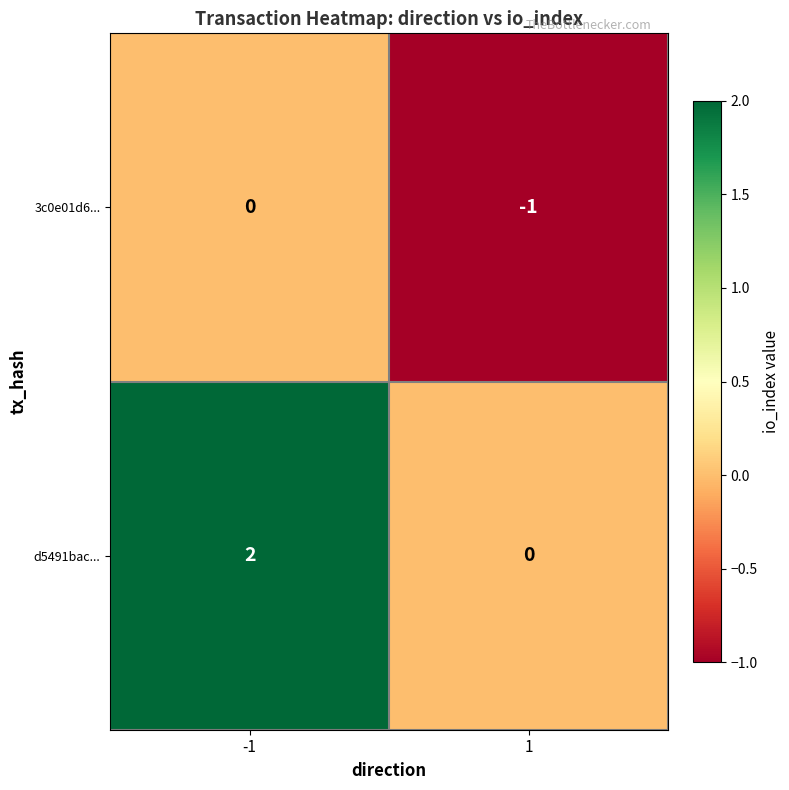

How many values in d5491bac... are above zero?

1